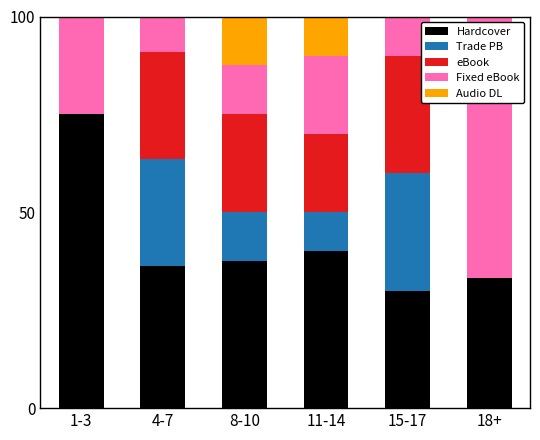

True or false: Hardcover has a value of 24.5 at 4-7.

False